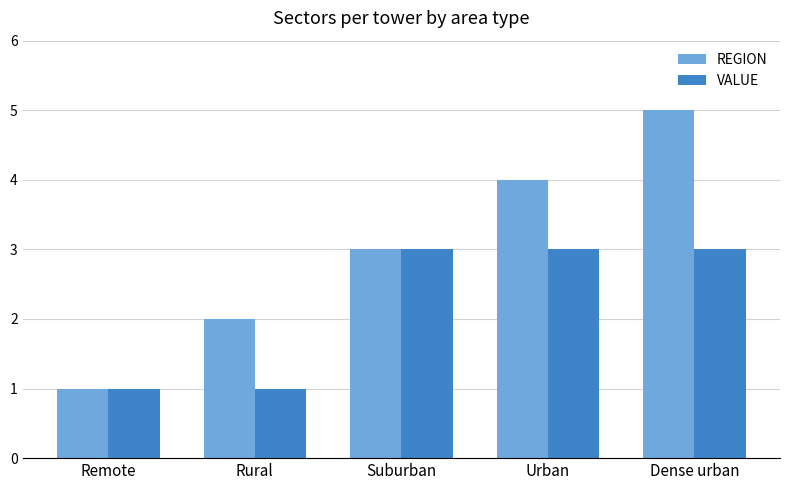

Is the value of REGION at Urban greater than the value of VALUE at Dense urban?

Yes